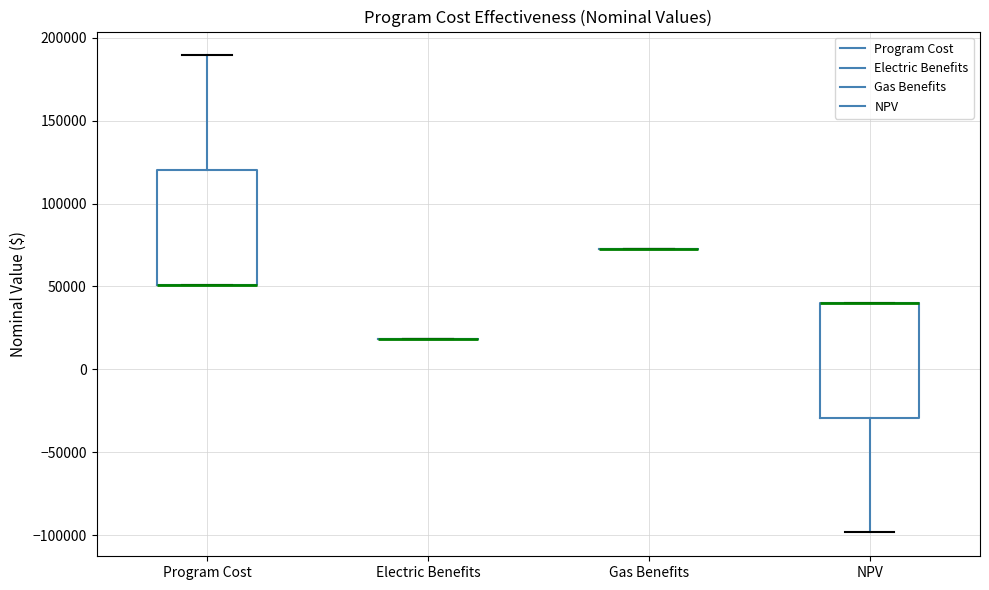

Where does the lower whisker of the box for NPV end on the y-axis? The values are not printed on the chart, so give them approximately, as read against the axis.

-100000